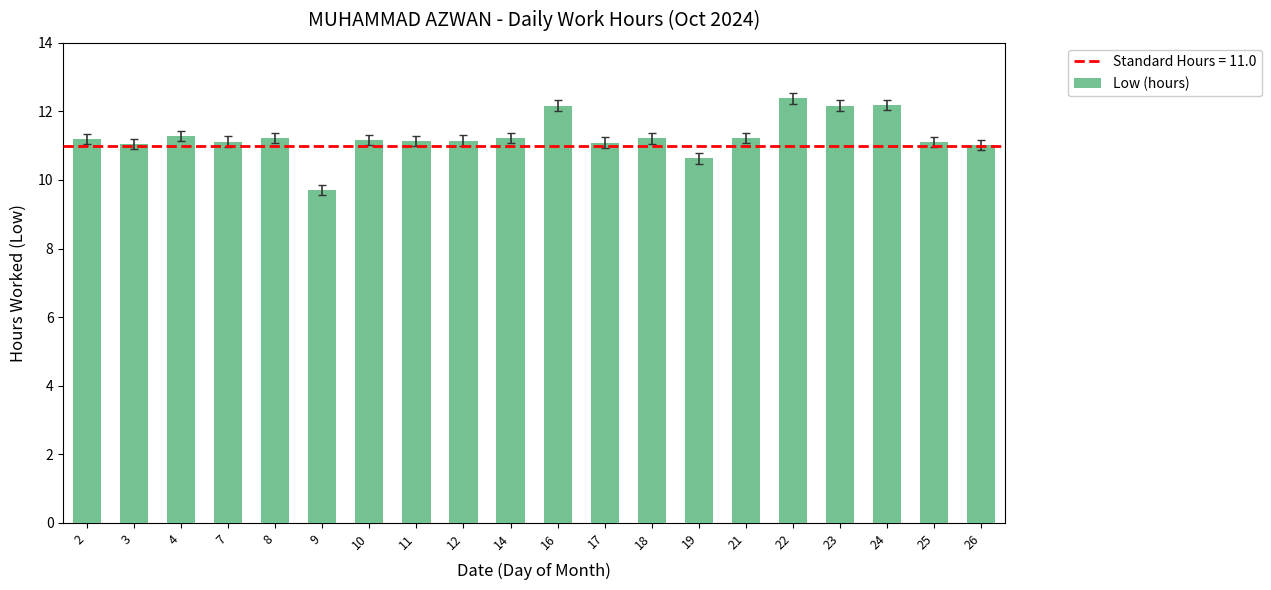

What is the change in value from 2 to 24?

+1.0